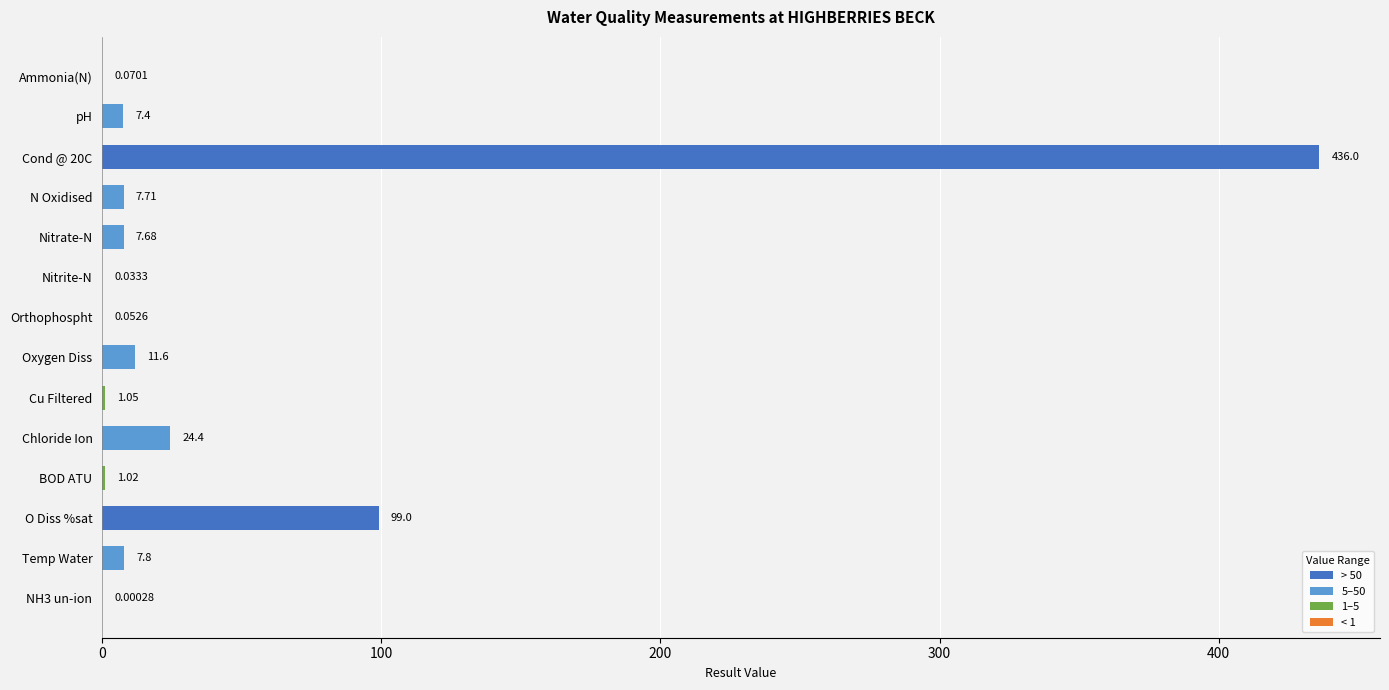

Where is the data nearest to the value 218?

O Diss %sat